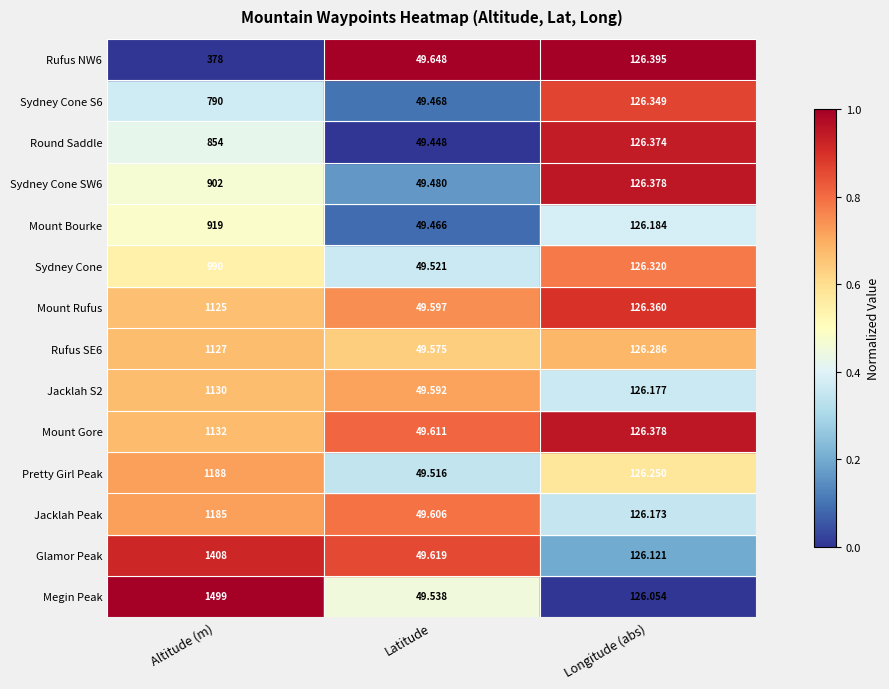

How many categories are shown in the chart?

3